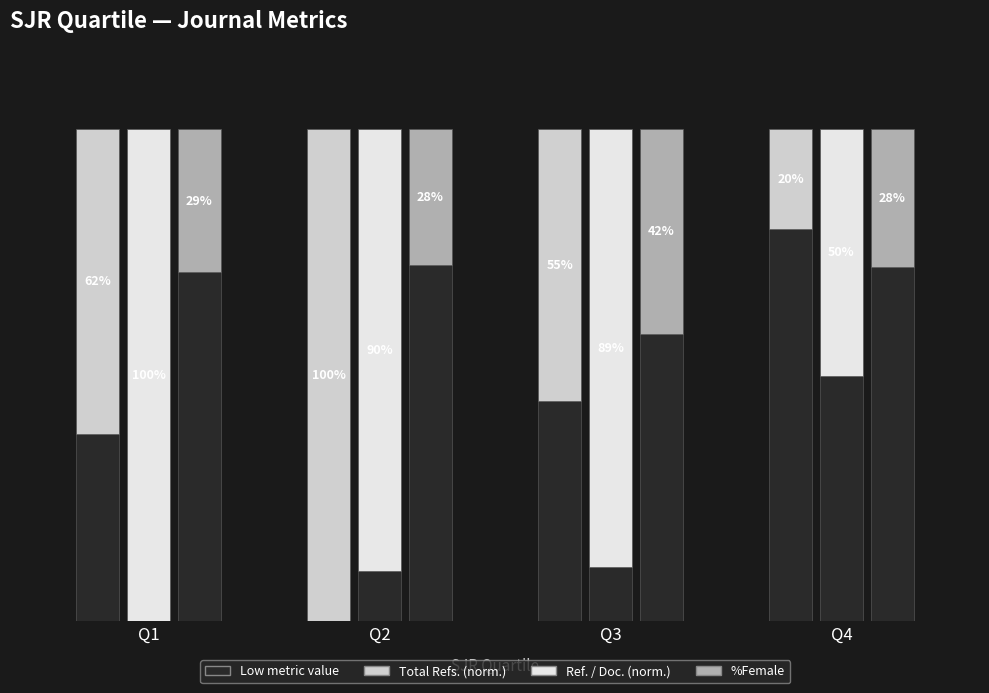

Does the chart contain stacked bars?

No